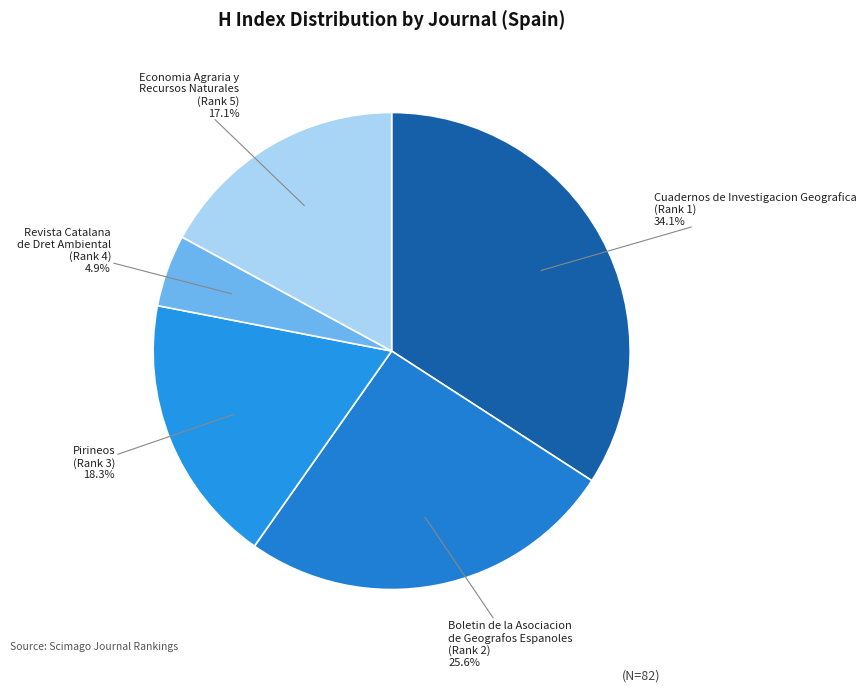

Count the number of slices in the pie.

5